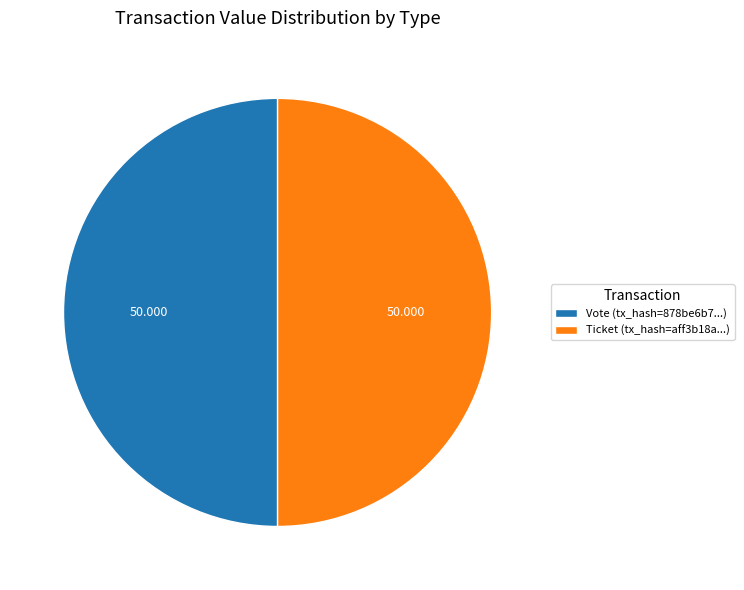

Is the sum of Ticket (tx_hash=aff3b18a...) and Vote (tx_hash=878be6b7...) greater than half?

Yes